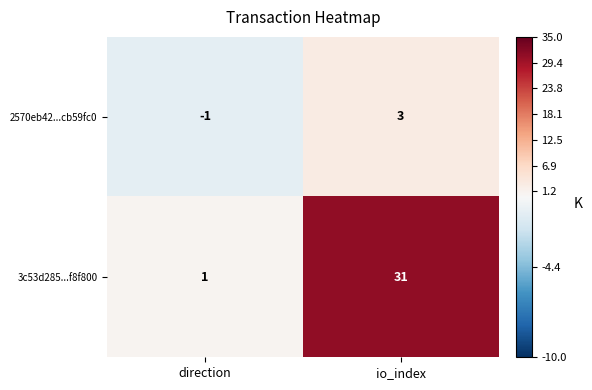

Reading left to right, transcribe all the data shown in this chart.

2570eb42...cb59fc0: -1	3
3c53d285...f8f800: 1	31